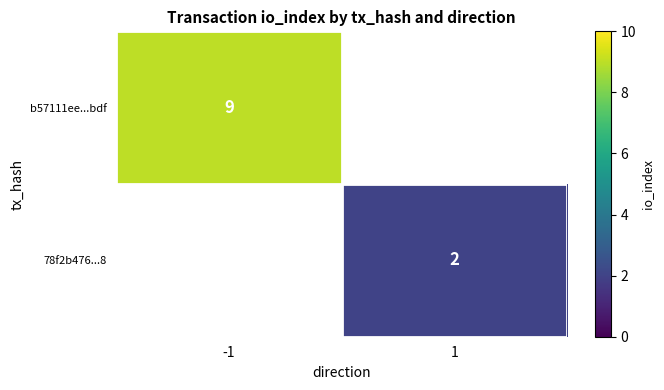

Count the number of data series in this chart.

2